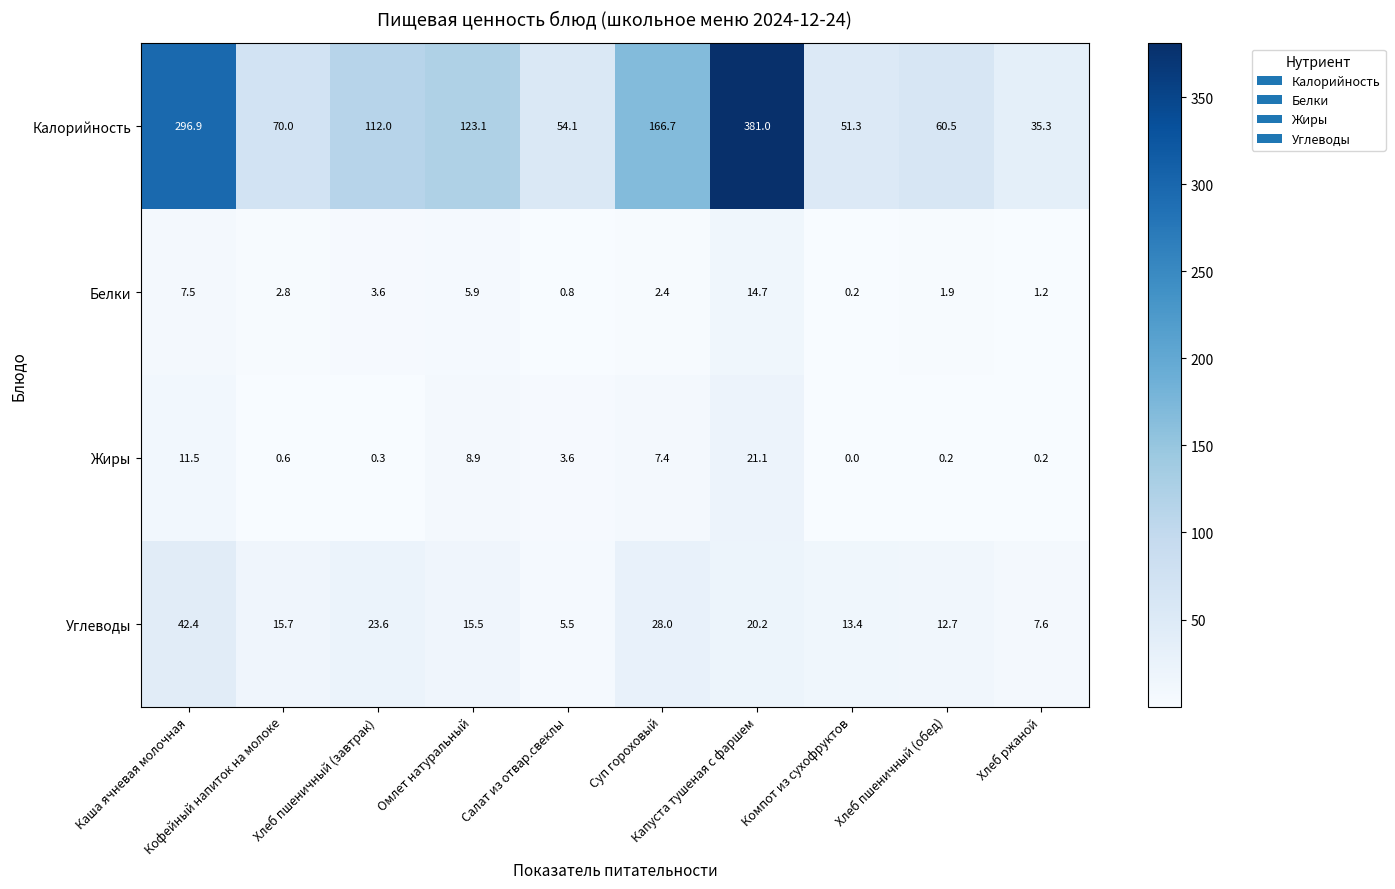

What is the difference between the second highest and minimum values in the Жиры series?

11.5